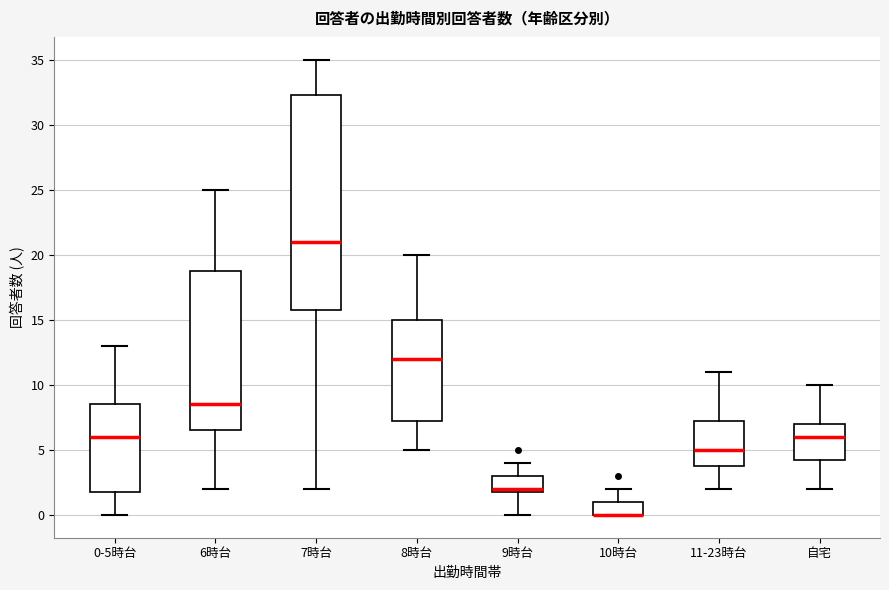

Reading left to right, read every box against the y-axis: the position of its median line, the range the box covers, and the ends of its whiskers. The values are not printed on the chart, so give them approximately, as read against the axis.

0-5時台: median 6.0, box 2.0 to 8.5, whiskers 0.0 to 13.0
6時台: median 8.5, box 6.5 to 19.0, whiskers 2.0 to 25.0
7時台: median 21.0, box 16.0 to 32.5, whiskers 2.0 to 35.0
8時台: median 12.0, box 7.5 to 15.0, whiskers 5.0 to 20.0
9時台: median 2.0 (just above the box's lower edge), box 2.0 to 3.0, whiskers 0.0 to 4.0
10時台: median 0.0 (drawn on the box's lower edge), box 0.0 to 1.0, whiskers 0.0 to 2.0
11-23時台: median 5.0, box 4.0 to 7.5, whiskers 2.0 to 11.0
自宅: median 6.0, box 4.5 to 7.0, whiskers 2.0 to 10.0